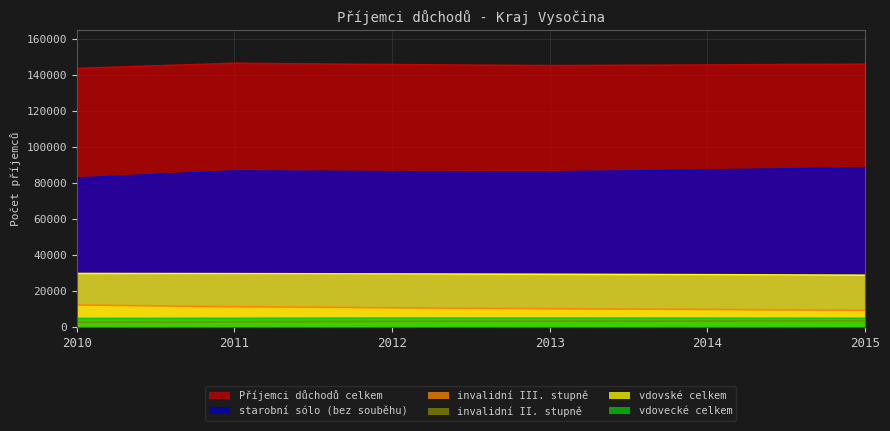

At which category is the sum across all series the highest?

2011